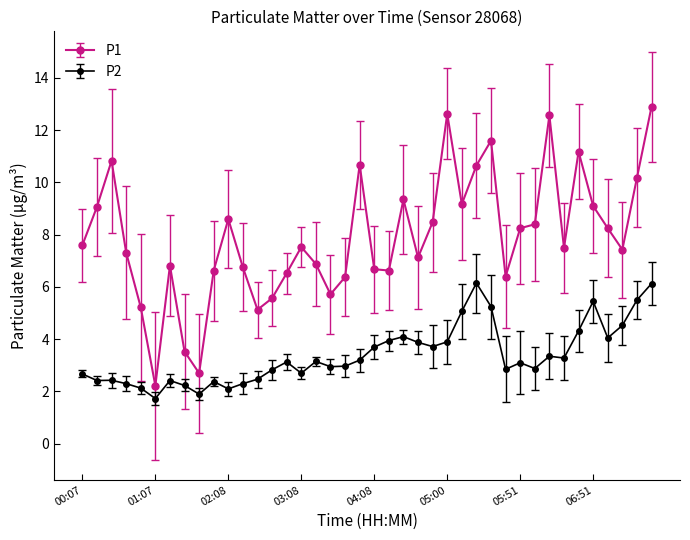

What is the value of the P1 point at the 4th from the left?

7.3